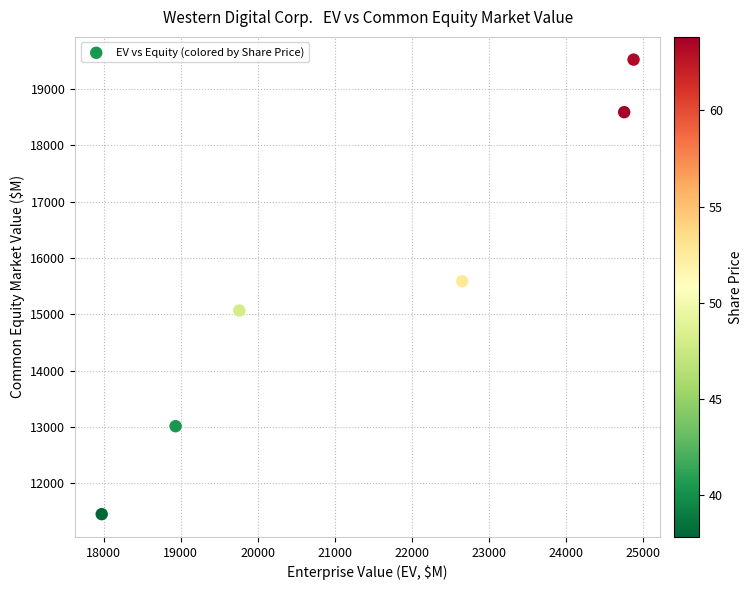

What is the average Y value?

15538